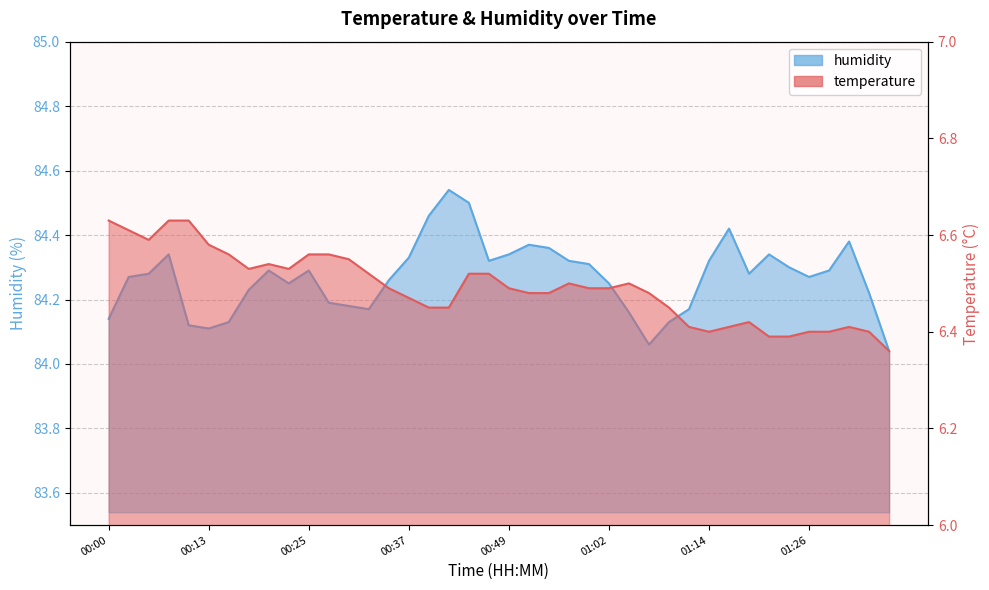

Reading left to right, extract all data points from this chart.

temperature: 6.6	6.6	6.6	6.6	6.6	6.6	6.6	6.5	6.5	6.5	6.6	6.6	6.5	6.5	6.5	6.5	6.5	6.5	6.5	6.5	6.5	6.5	6.5	6.5	6.5	6.5	6.5	6.5	6.5	6.4	6.4	6.4	6.4	6.4	6.4	6.4	6.4	6.4	6.4	6.4
humidity: 84.1	84.3	84.3	84.3	84.1	84.1	84.1	84.2	84.3	84.2	84.3	84.2	84.2	84.2	84.3	84.3	84.5	84.5	84.5	84.3	84.3	84.4	84.4	84.3	84.3	84.2	84.2	84.1	84.1	84.2	84.3	84.4	84.3	84.3	84.3	84.3	84.3	84.4	84.2	84.0